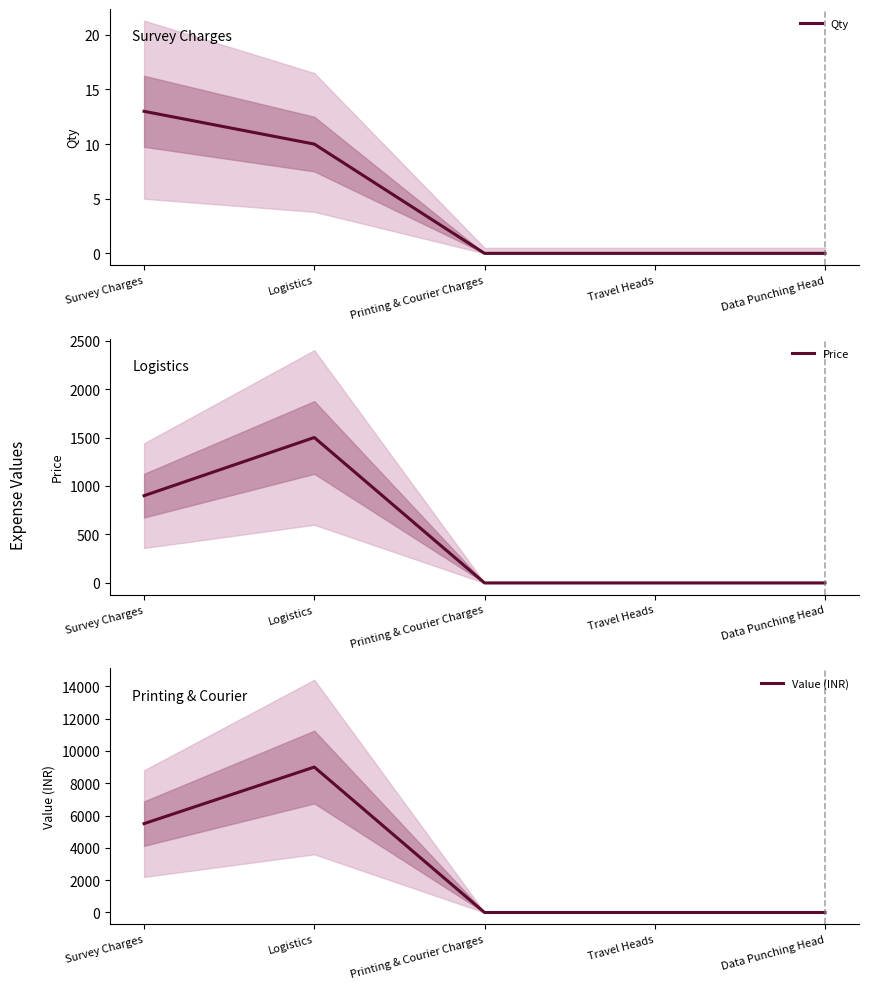

The value of Qty at Survey Charges is 9. True or false?

False